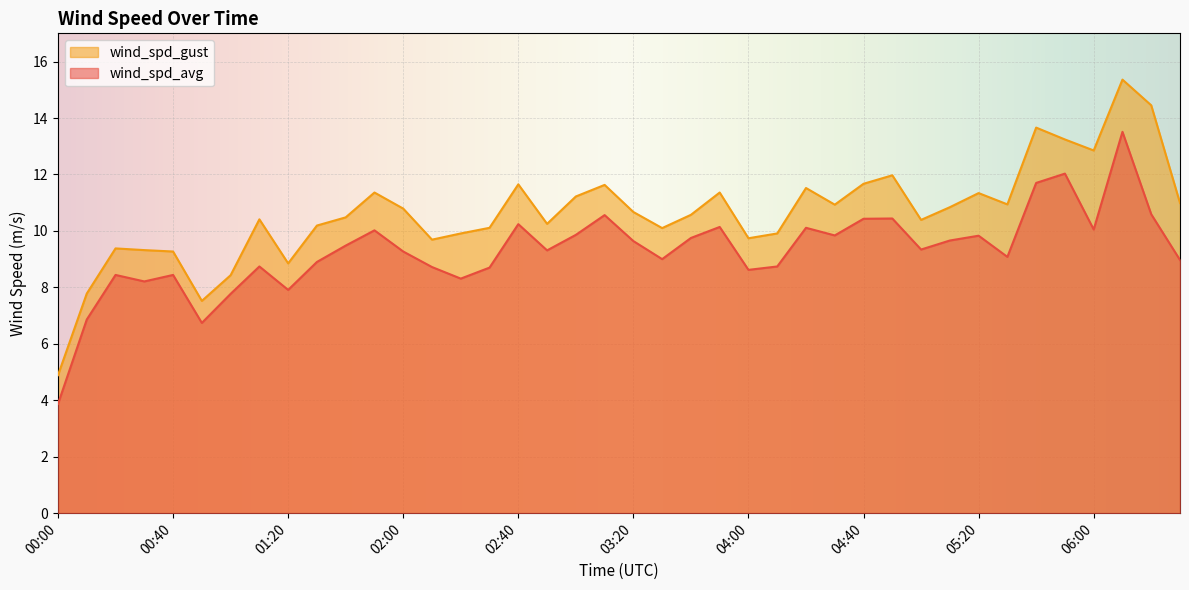

What is the difference between the maximum and second lowest values in the wind_spd_avg series?

6.8